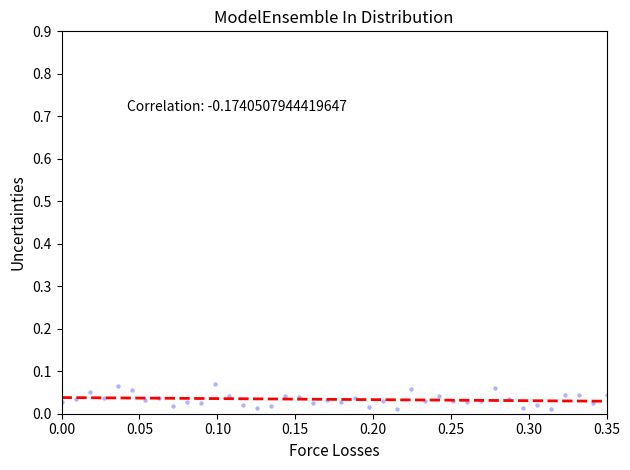

What is the range of X values (max minus min)?

0.3